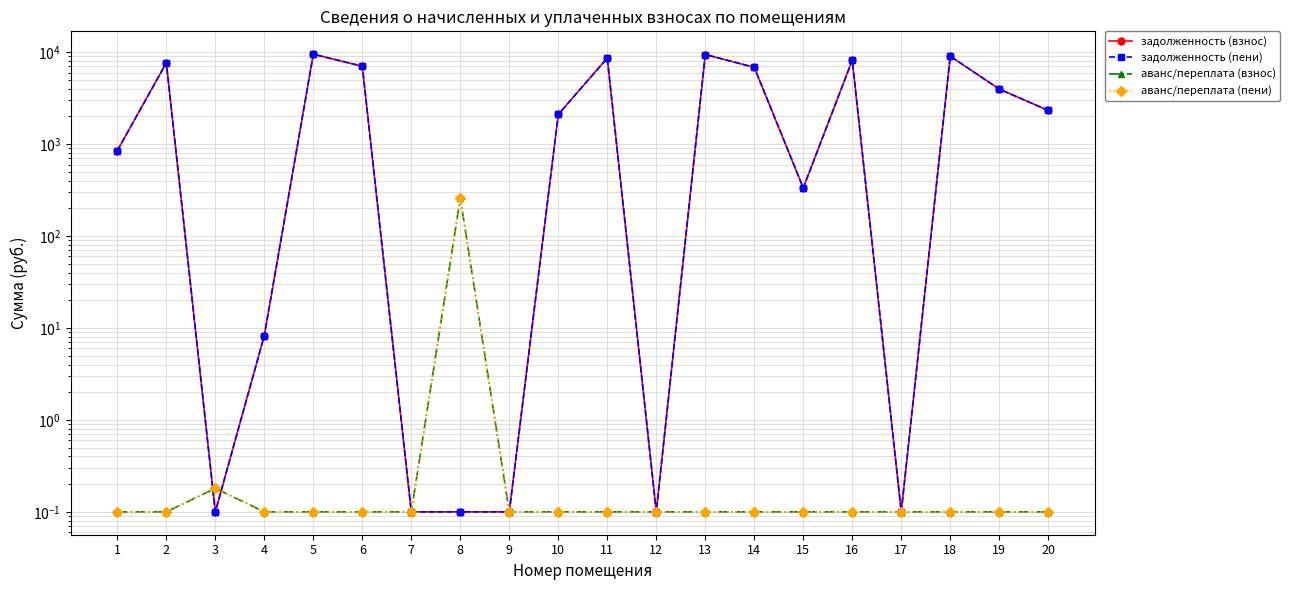

What is the sum of the аванс/переплата (пени) values at 2 and 6?

0.2